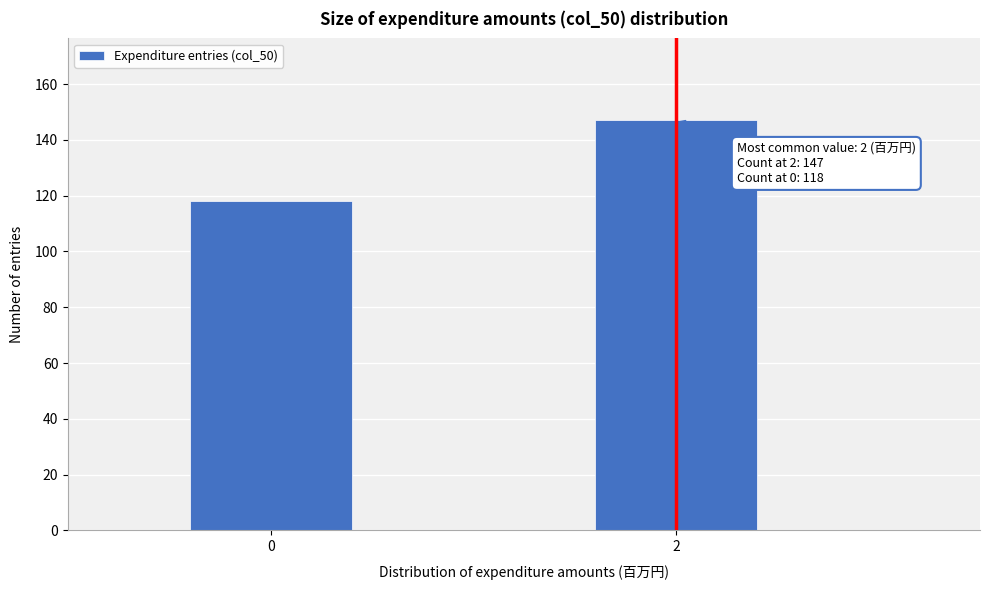

Reading left to right, transcribe all the data shown in this chart.

118	147